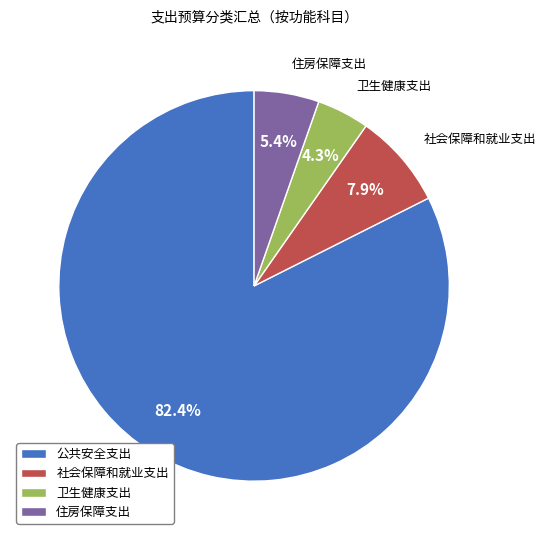

What percentage do 社会保障和就业支出 and 卫生健康支出 together represent?

12.2%